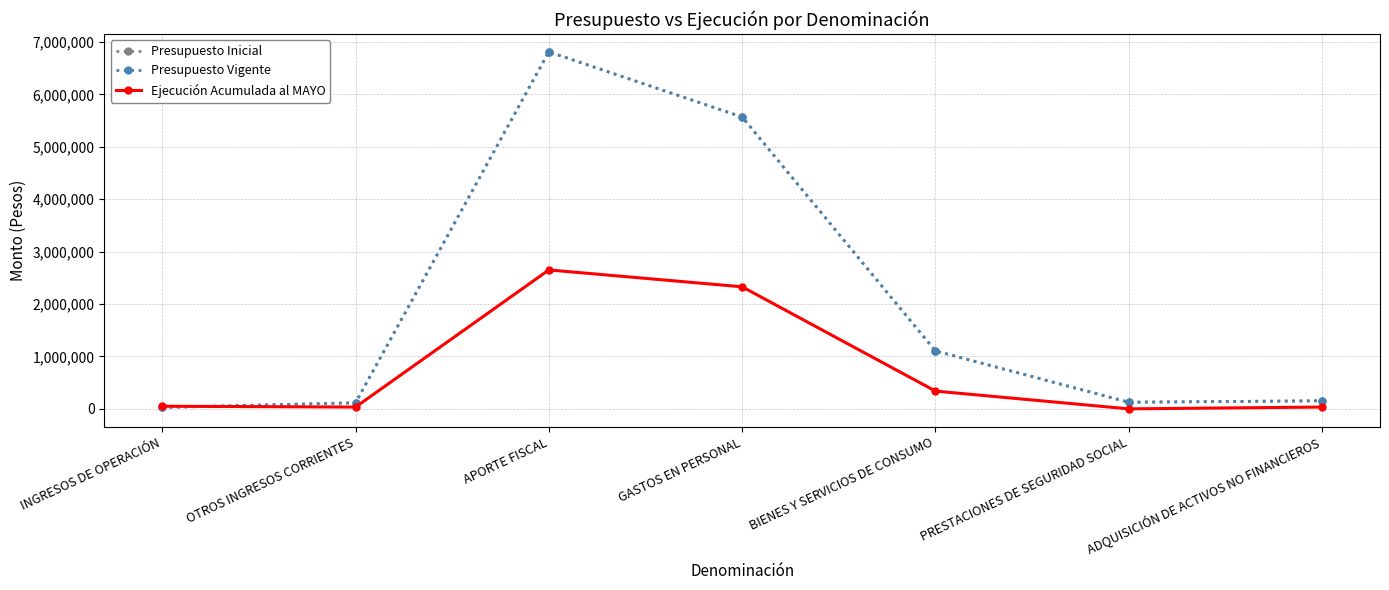

Does the chart have visible grid lines?

Yes